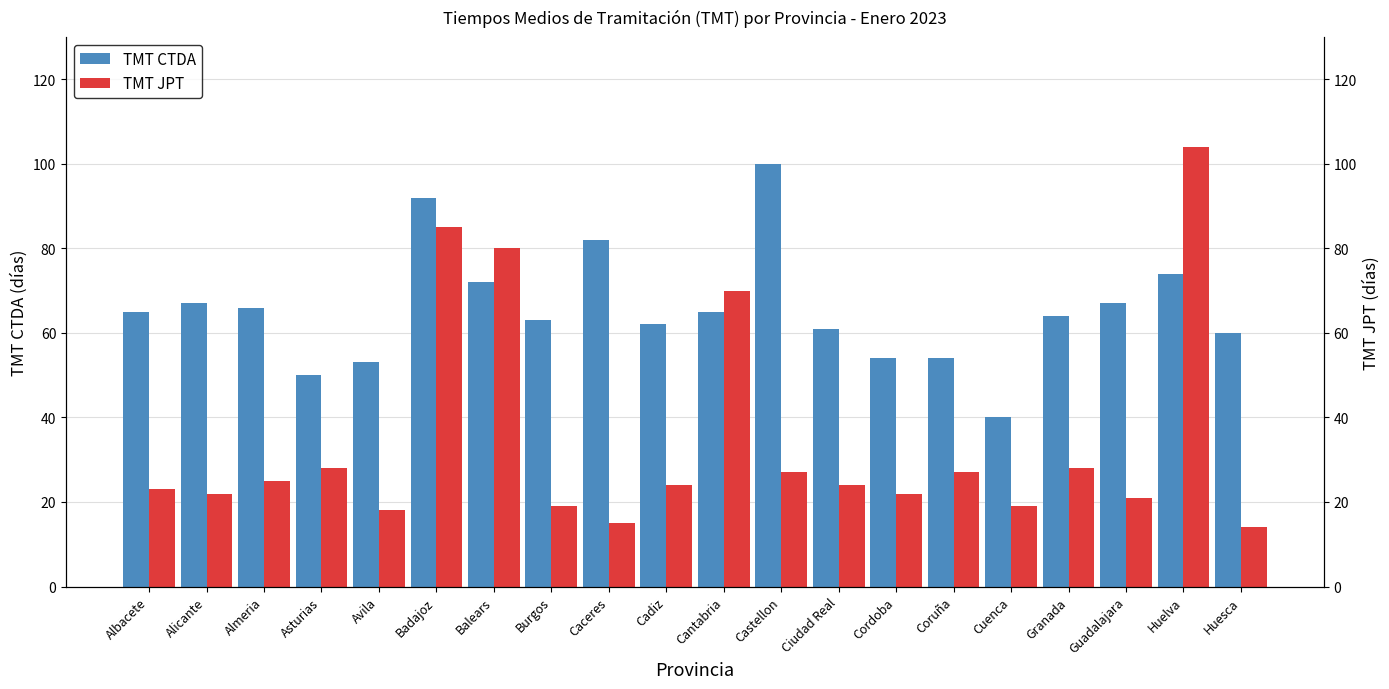

What value does the TMT CTDA series have at Cadiz?

62